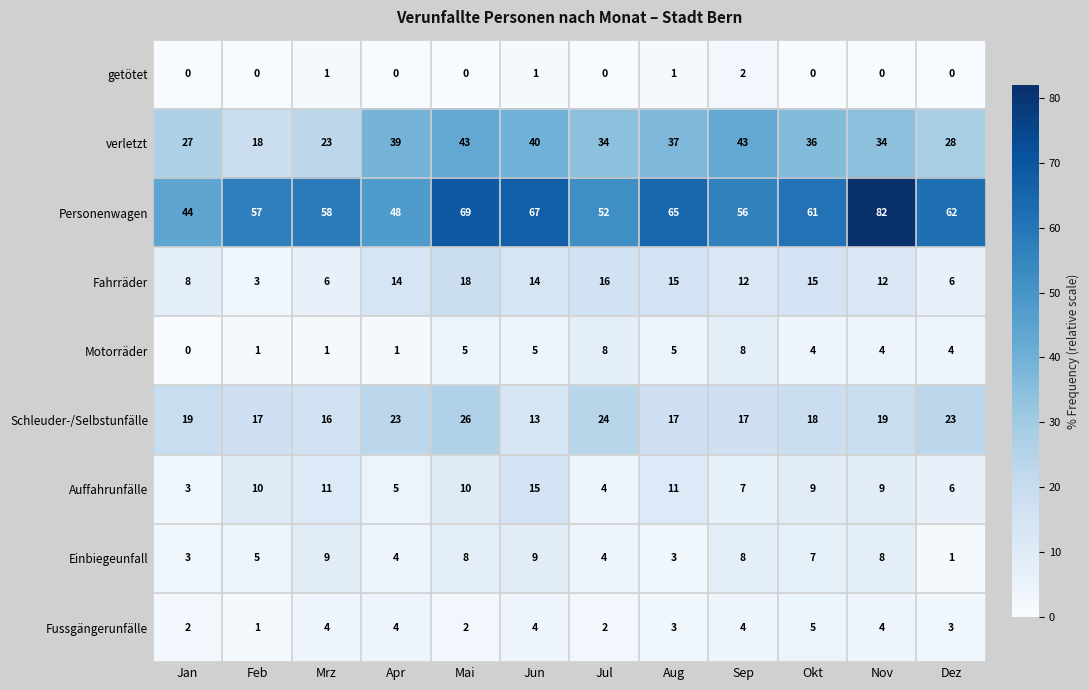

What is the spread (max minus min) of values at Mrz?

57